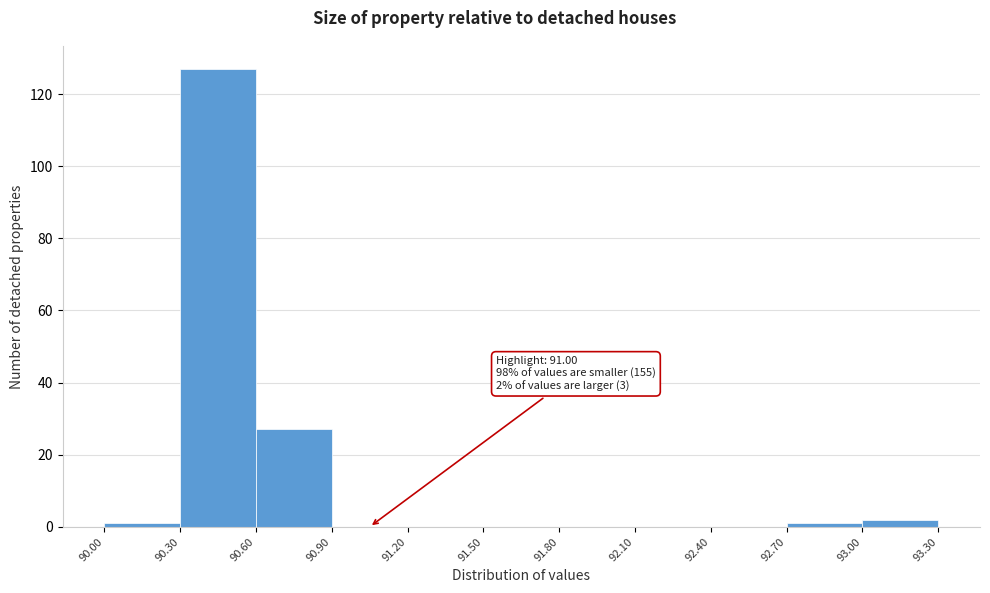

Which range on the x-axis has the tallest bar?

90.30 to 90.60